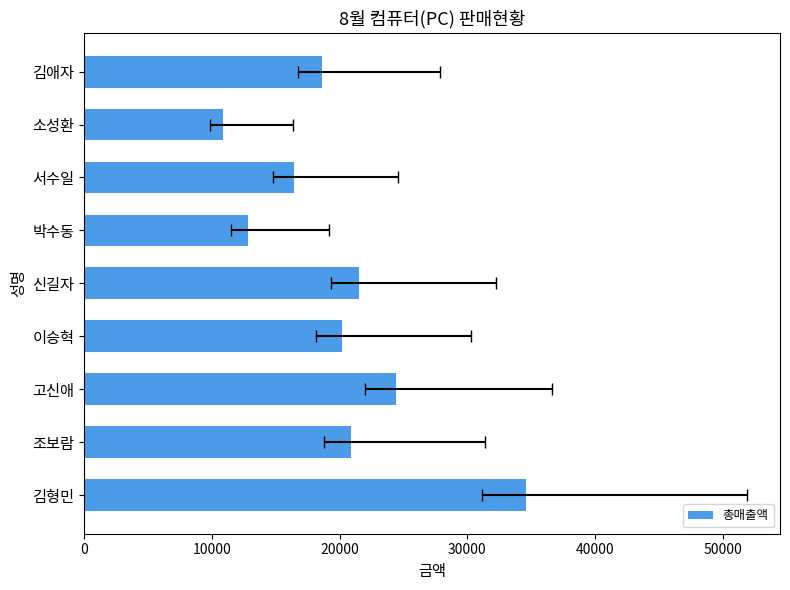

What is the greatest value displayed?

34600